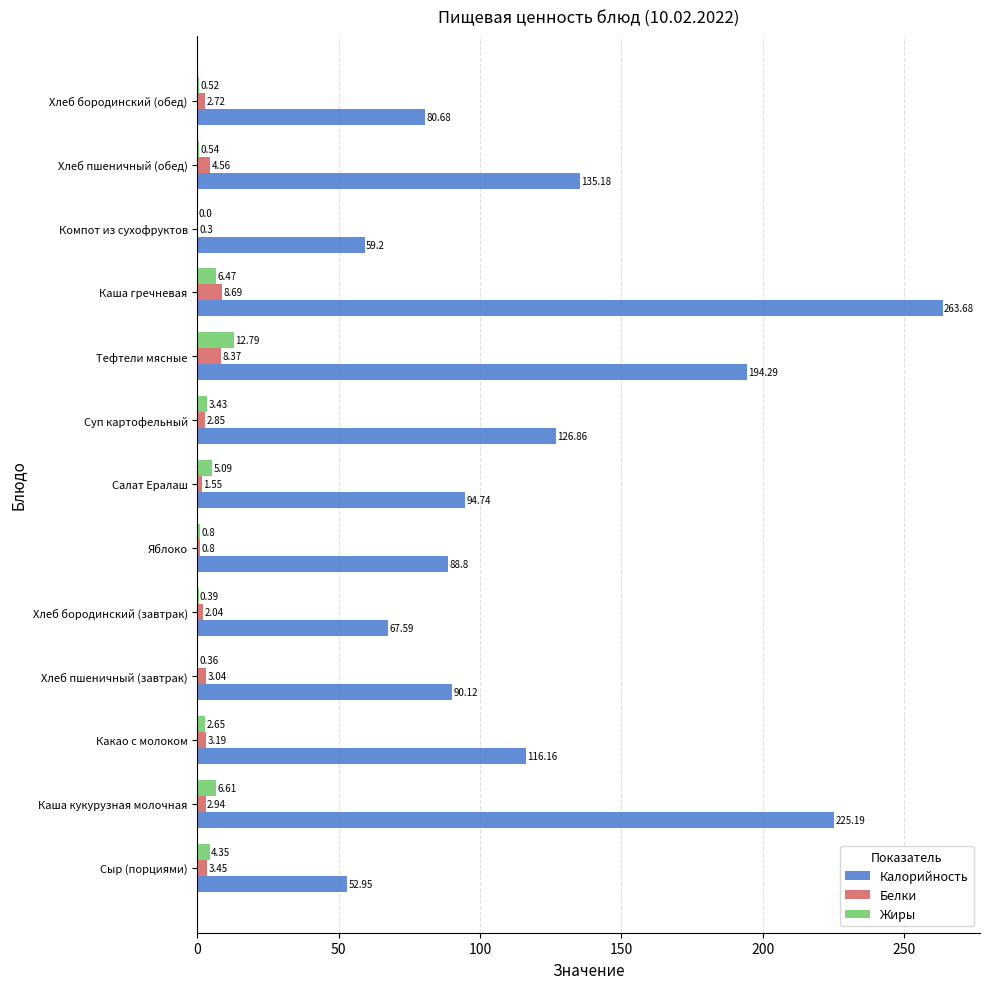

At which label does Жиры reach its peak?

Тефтели мясные